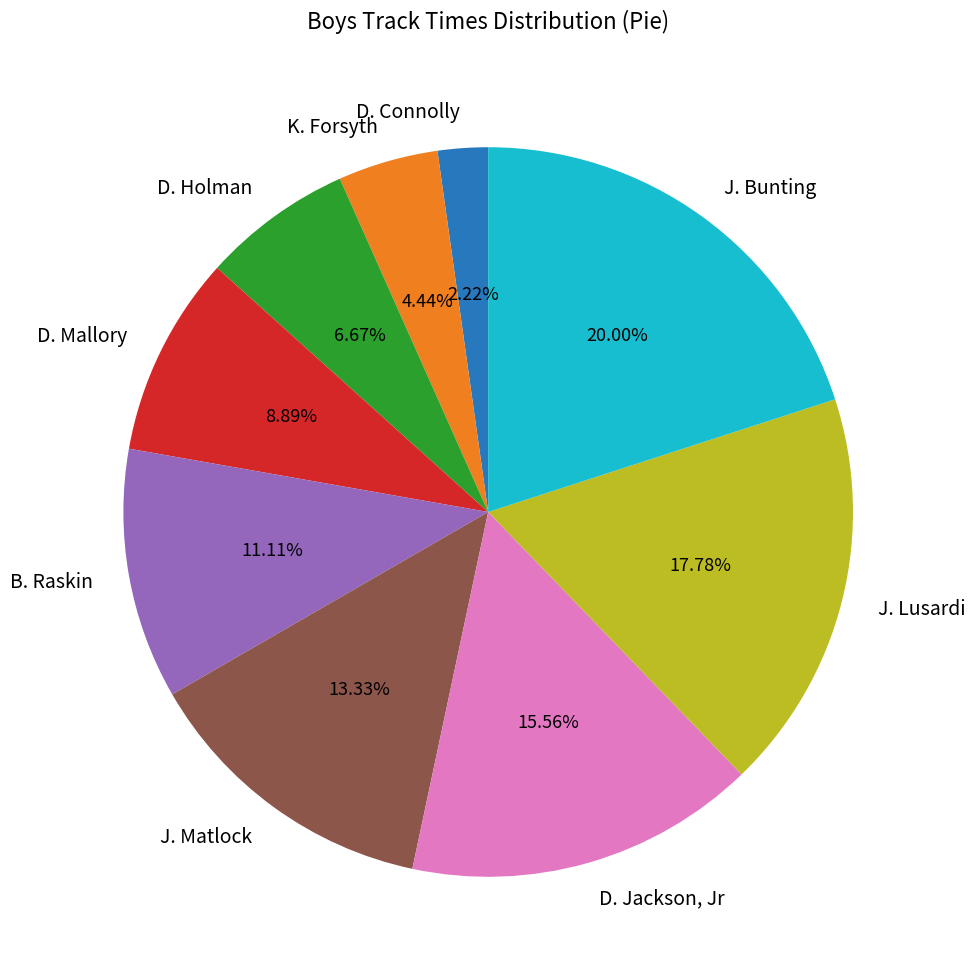

To the nearest percent, what is the difference between the D. Connolly and B. Raskin slice percentages?

9%